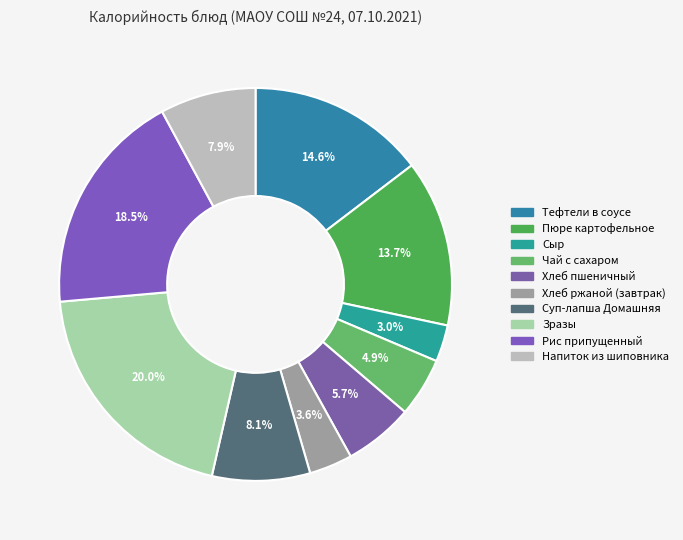

Count the number of slices in the pie.

10